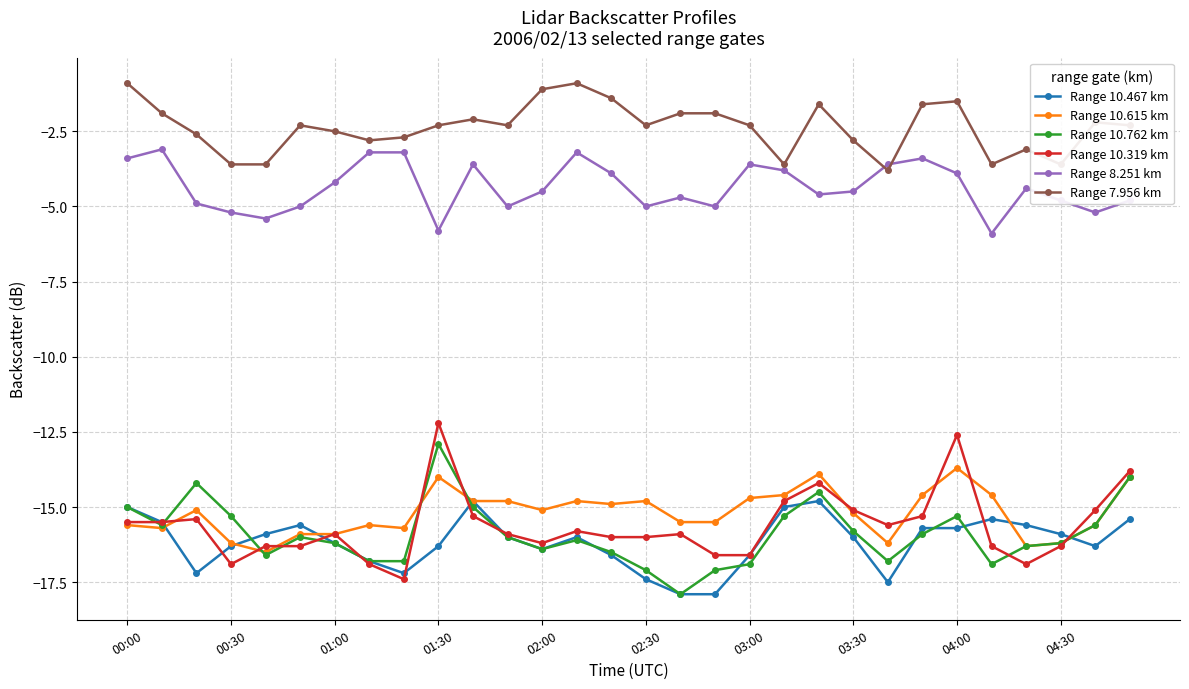

What are all the series names shown in the legend?

Range 10.467 km, Range 10.615 km, Range 10.762 km, Range 10.319 km, Range 8.251 km, Range 7.956 km